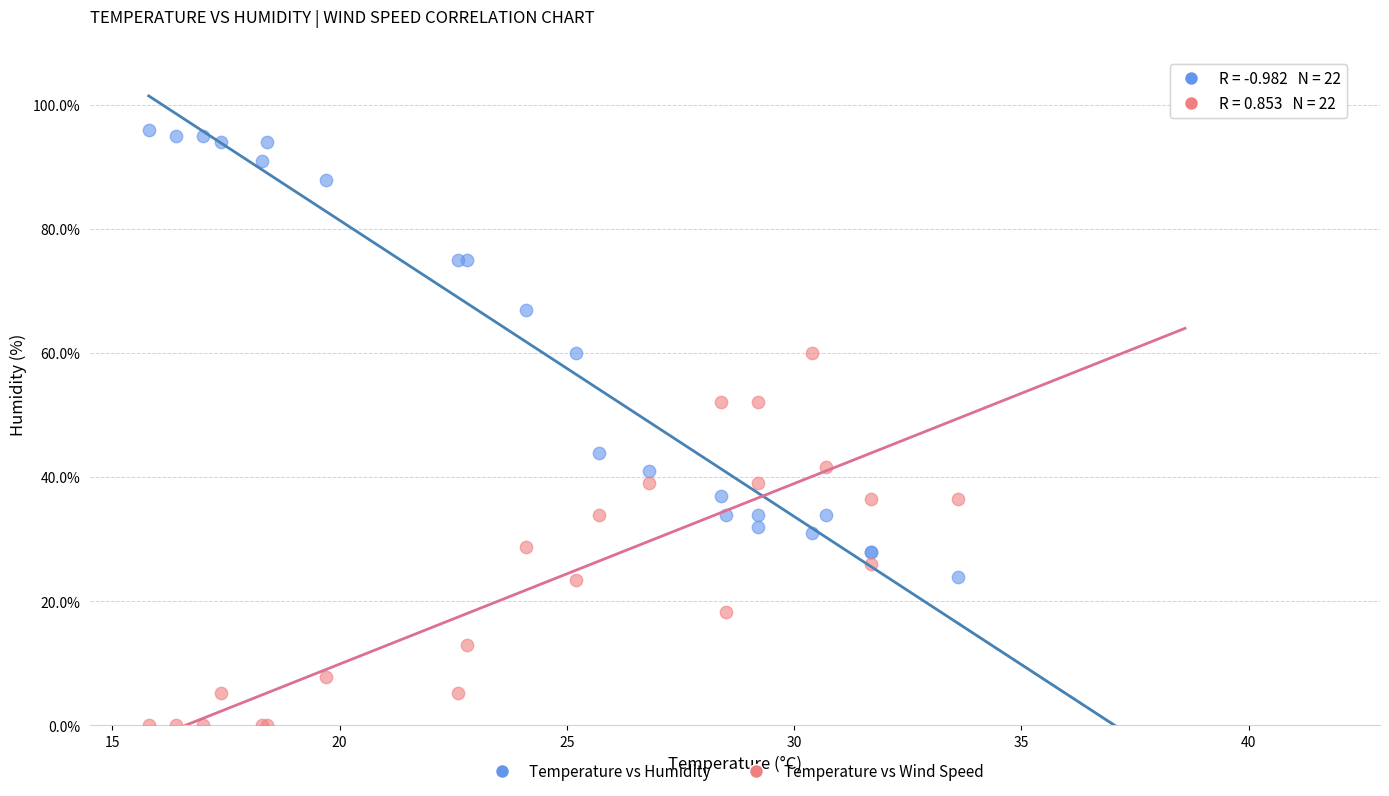

Which series has the largest Y range (max minus min)?

Temperature vs Humidity